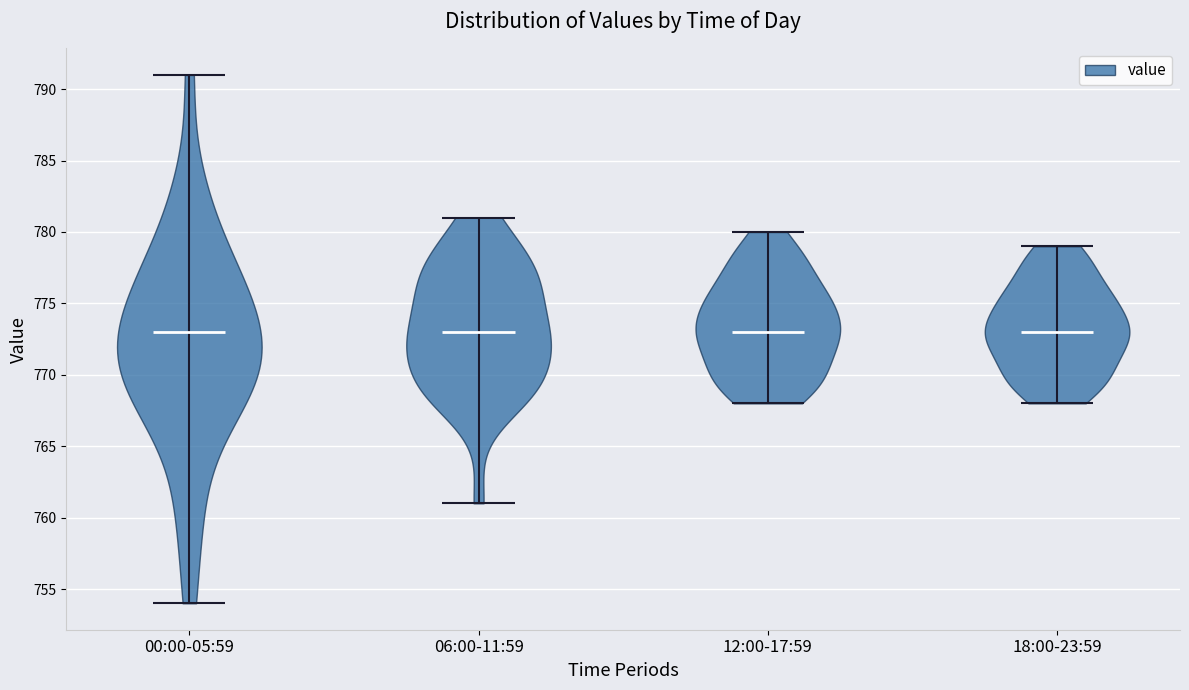

Reading left to right, read every violin against the y-axis: where its median line is, and the lowest and highest points it reaches. The values are not printed on the chart, so give them approximately, as read against the axis.

00:00-05:59: median line 773, lowest point 754, highest point 791
06:00-11:59: median line 773, lowest point 761, highest point 781
12:00-17:59: median line 773, lowest point 768, highest point 780
18:00-23:59: median line 773, lowest point 768, highest point 779